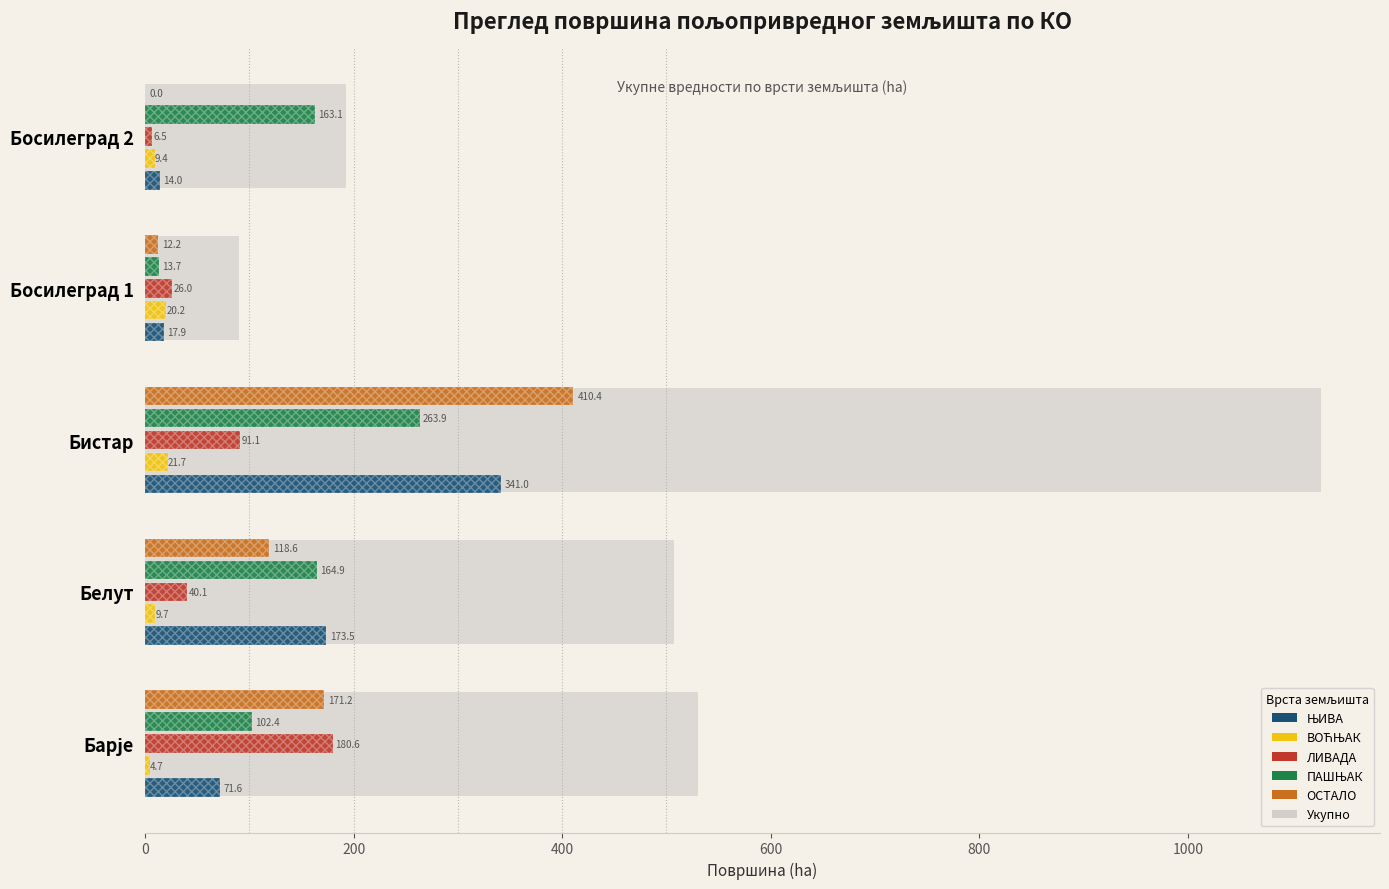

What is the sum of all ОСТАЛО values?

712.4